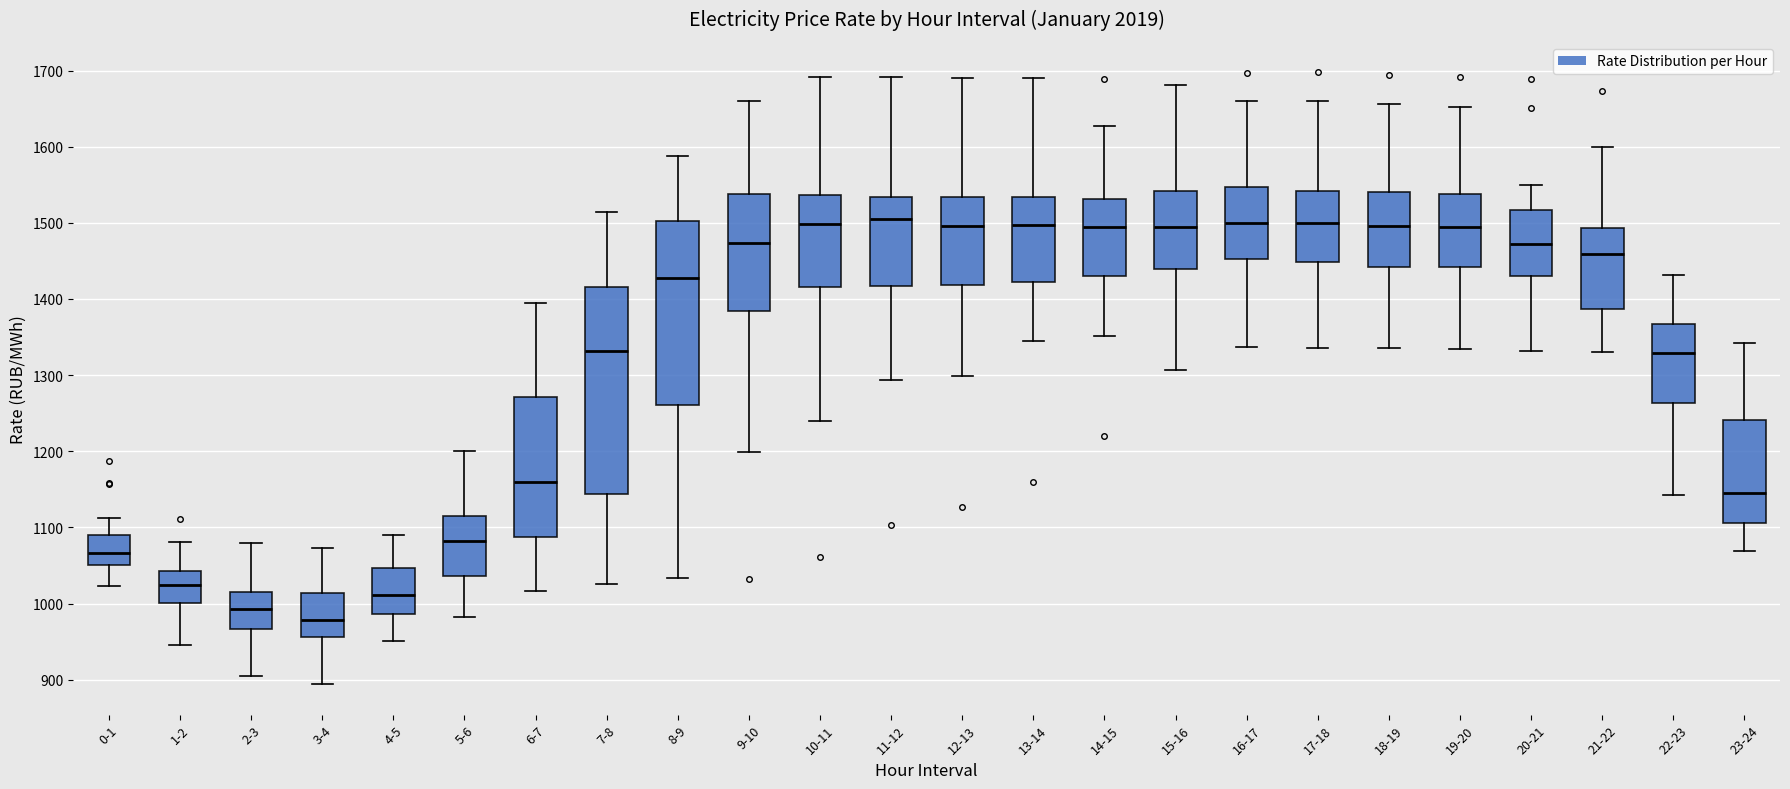

Reading left to right, transcribe this box plot: for each box, give where its median line is, the range the box spans, and where its two whiskers end, as read against the y-axis. The values are not printed on the chart, so give them approximately, as read against the axis.

0-1: median 1070, box 1050 to 1090, whiskers 1020 to 1110
1-2: median 1020, box 1000 to 1040, whiskers 950 to 1080
2-3: median 990, box 970 to 1020, whiskers 900 to 1080
3-4: median 980, box 960 to 1010, whiskers 890 to 1070
4-5: median 1010, box 990 to 1050, whiskers 950 to 1090
5-6: median 1080, box 1040 to 1110, whiskers 980 to 1200
6-7: median 1160, box 1090 to 1270, whiskers 1020 to 1390
7-8: median 1330, box 1140 to 1420, whiskers 1030 to 1510
8-9: median 1430, box 1260 to 1500, whiskers 1030 to 1590
9-10: median 1470, box 1380 to 1540, whiskers 1200 to 1660
10-11: median 1500, box 1420 to 1540, whiskers 1240 to 1690
11-12: median 1500, box 1420 to 1530, whiskers 1290 to 1690
12-13: median 1500, box 1420 to 1530, whiskers 1300 to 1690
13-14: median 1500, box 1420 to 1530, whiskers 1340 to 1690
14-15: median 1490, box 1430 to 1530, whiskers 1350 to 1630
15-16: median 1490, box 1440 to 1540, whiskers 1310 to 1680
16-17: median 1500, box 1450 to 1550, whiskers 1340 to 1660
17-18: median 1500, box 1450 to 1540, whiskers 1340 to 1660
18-19: median 1500, box 1440 to 1540, whiskers 1340 to 1660
19-20: median 1490, box 1440 to 1540, whiskers 1330 to 1650
20-21: median 1470, box 1430 to 1520, whiskers 1330 to 1550
21-22: median 1460, box 1390 to 1490, whiskers 1330 to 1600
22-23: median 1330, box 1260 to 1370, whiskers 1140 to 1430
23-24: median 1150, box 1110 to 1240, whiskers 1070 to 1340